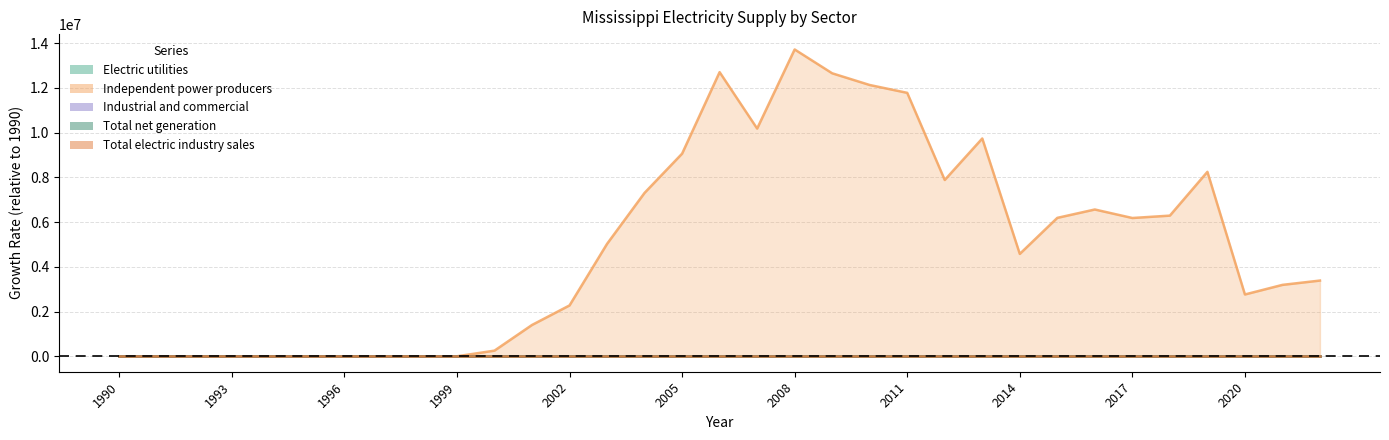

The Industrial and commercial series shows 0.0 at 1996. True or false?

False